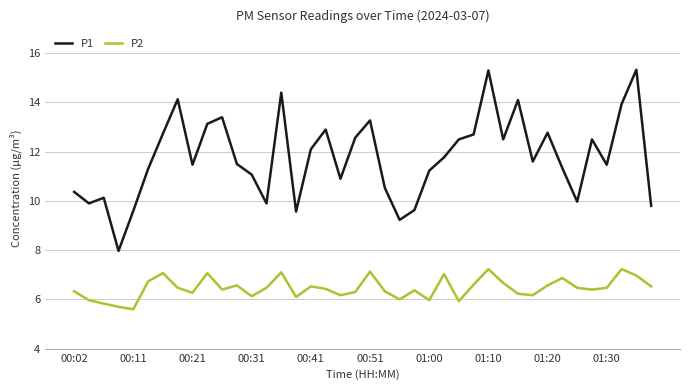

How many series are shown in this chart?

2